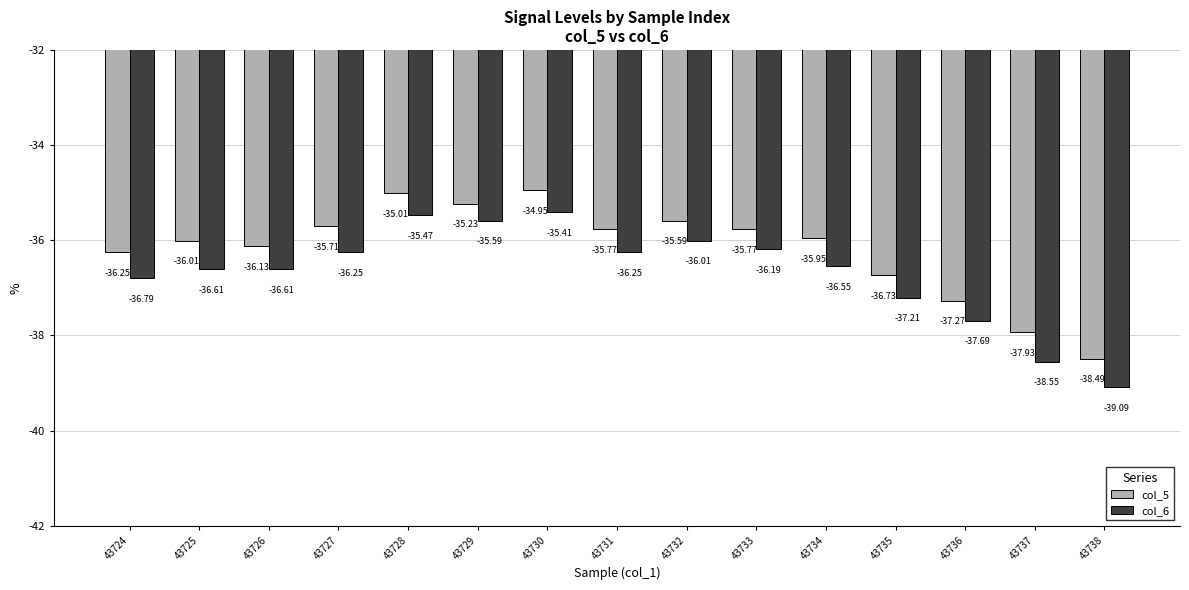

Is it true that col_6 equals -19.1 at 43726?

False